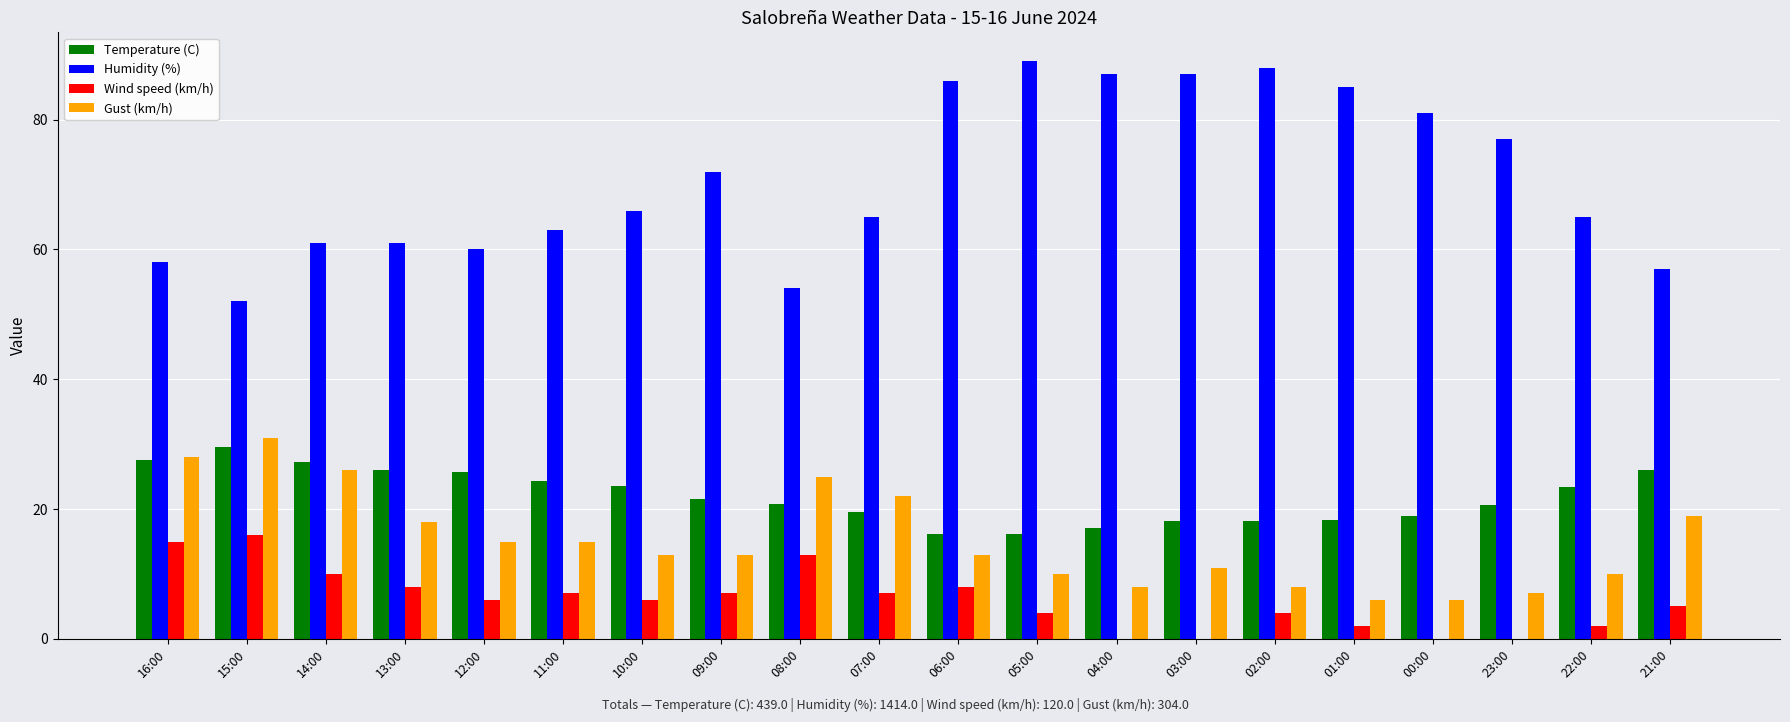

Between 01:00 and 22:00, which series saw the biggest shift?

Humidity (%)